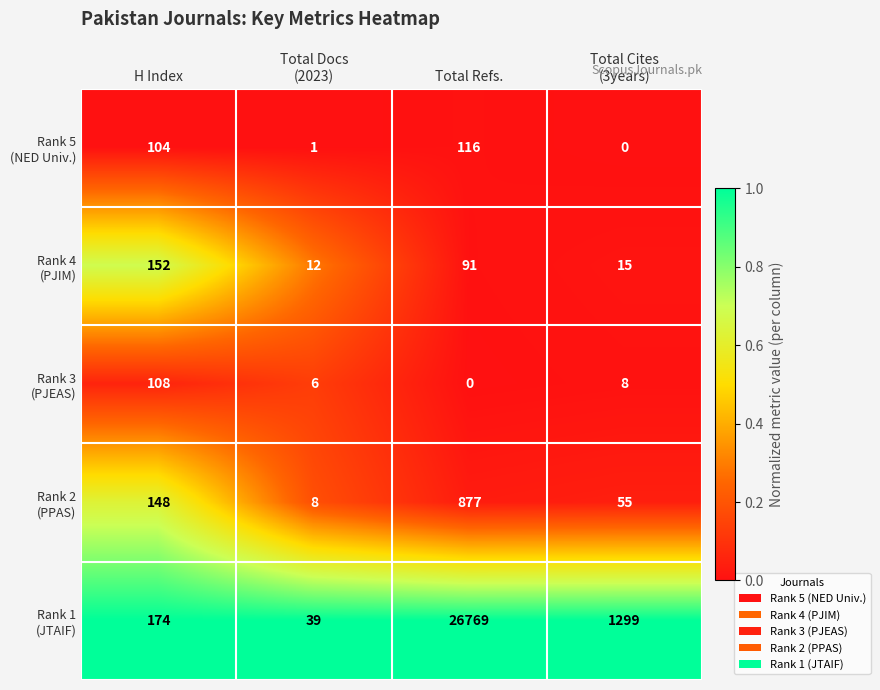

At which category does the chart reach its peak across all series?

Total Refs.